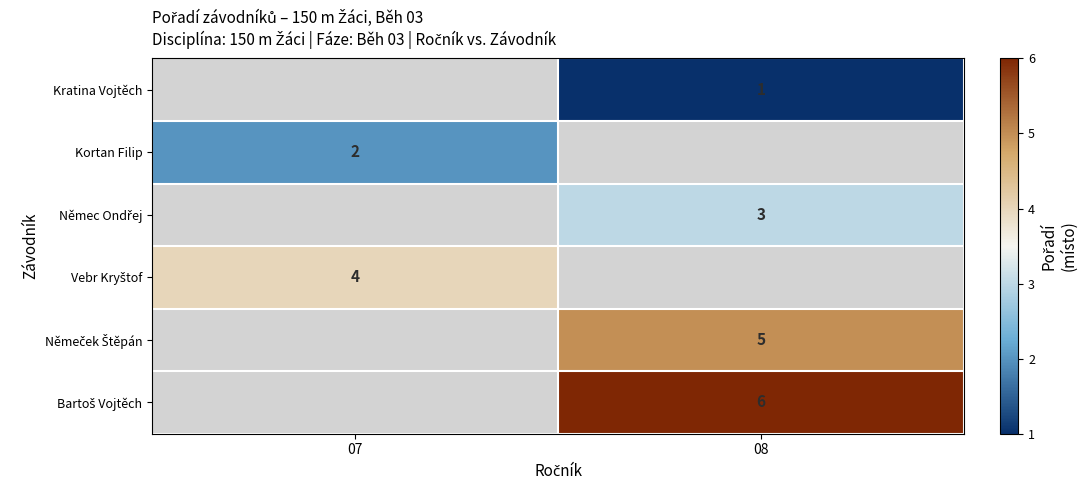

How many values in Kortan Filip are above zero?

1